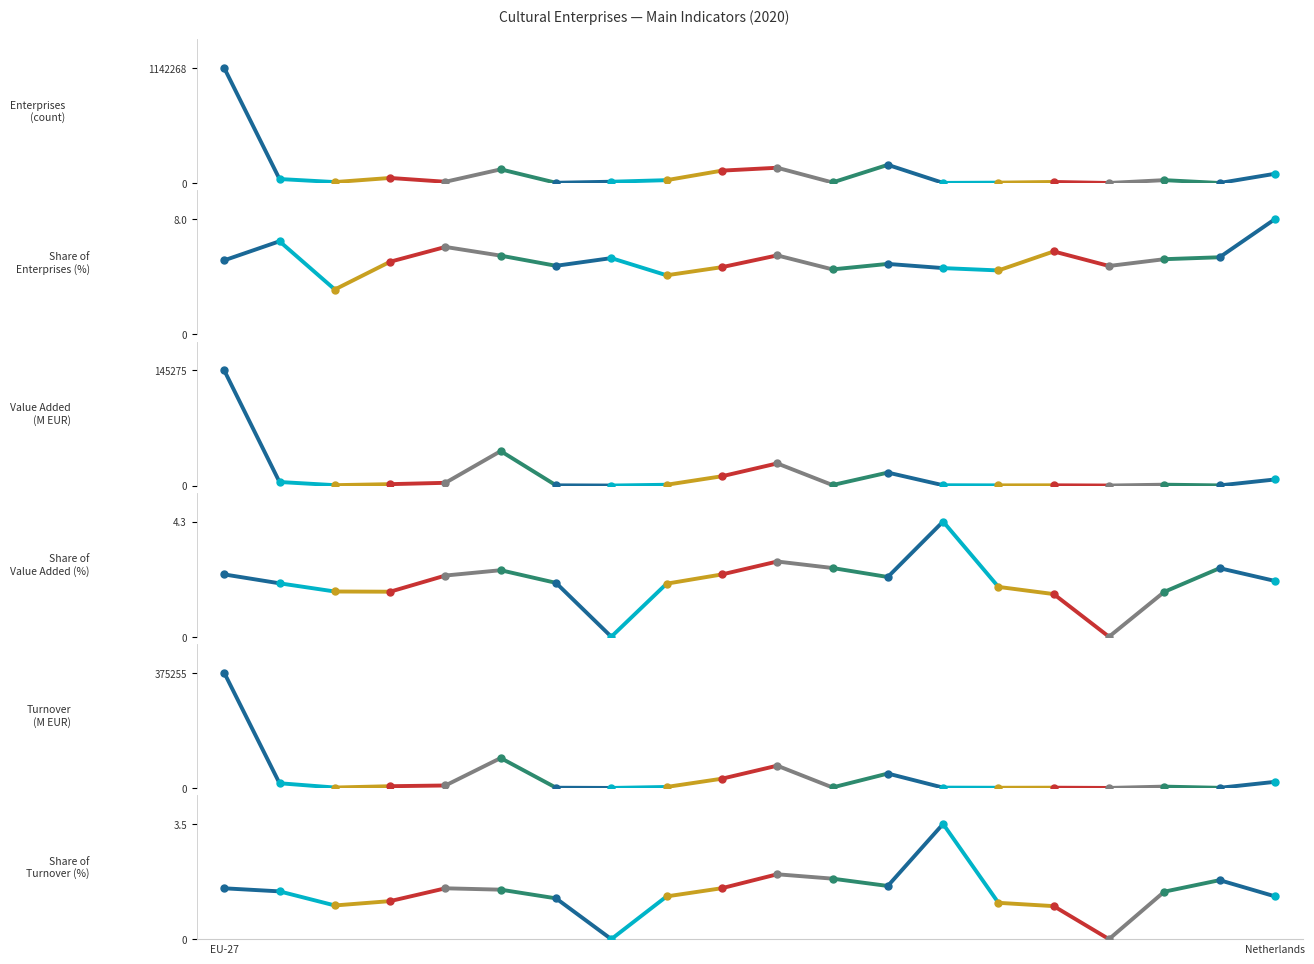

At which category does the chart reach its minimum across all series?

Ireland